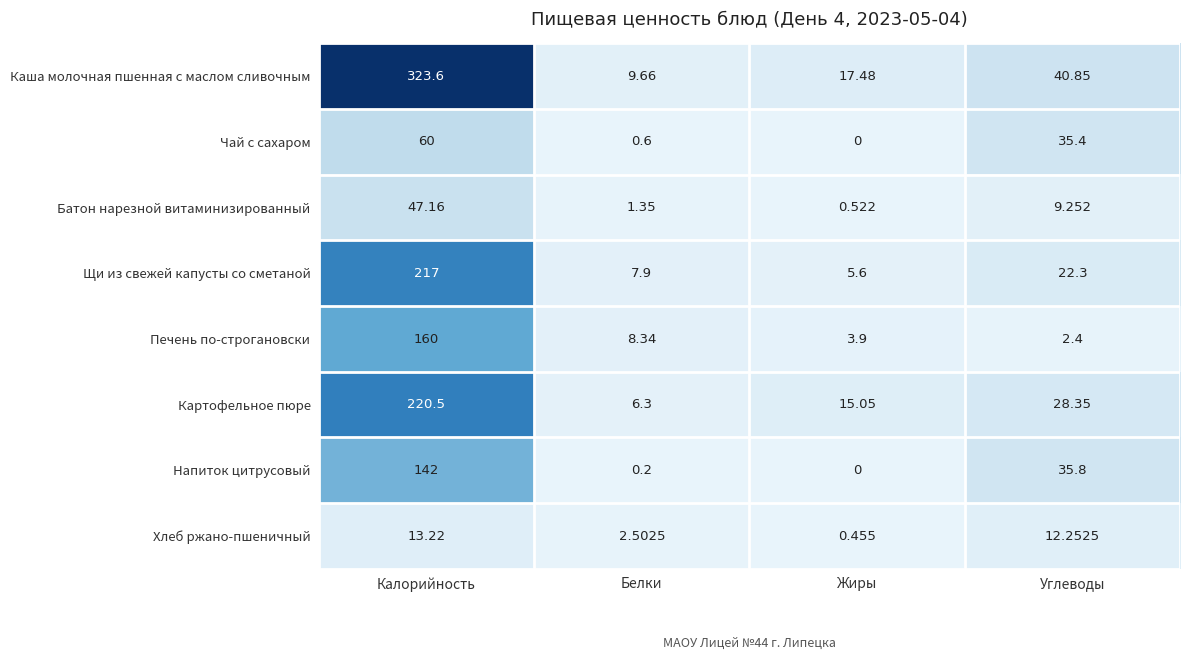

Which series has the largest range (max minus min)?

Каша молочная пшенная с маслом сливочным